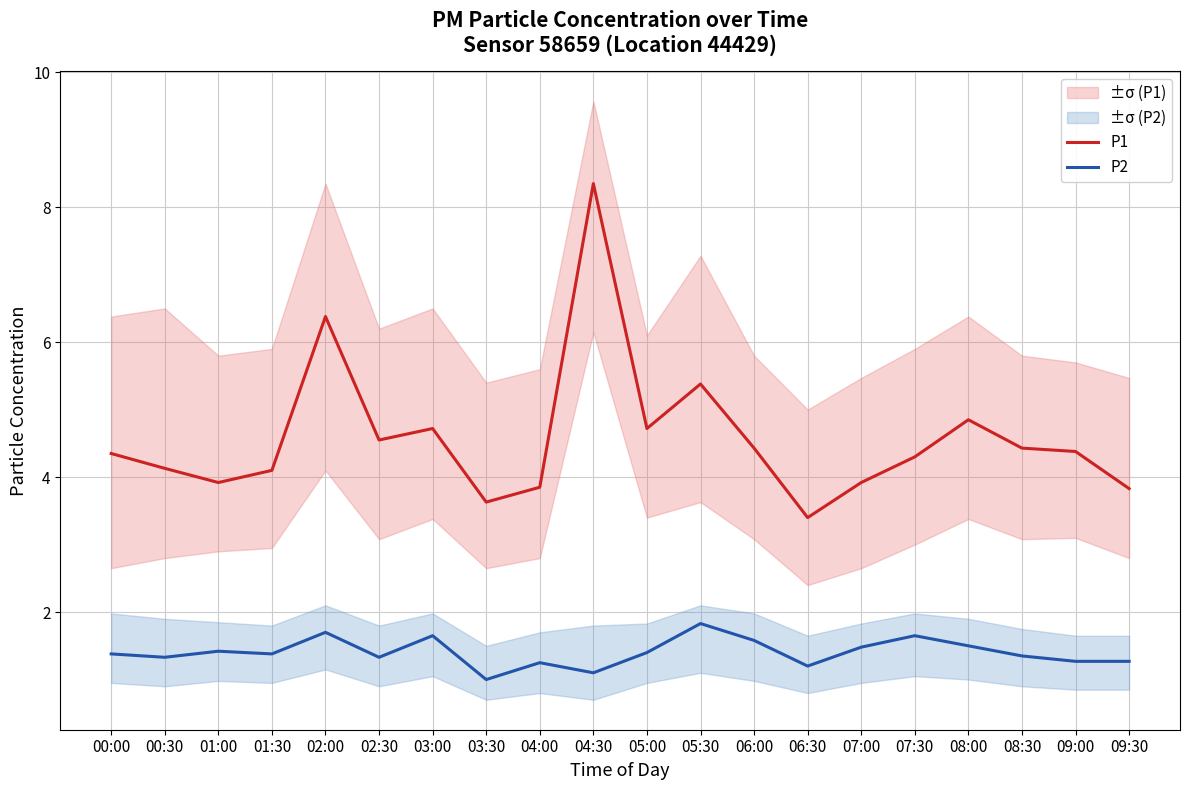

The value of P2 at 04:30 is 0.5. True or false?

False